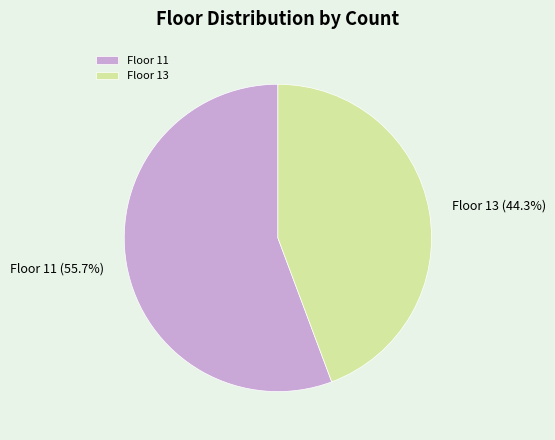

Which category accounts for the majority?

Floor 11